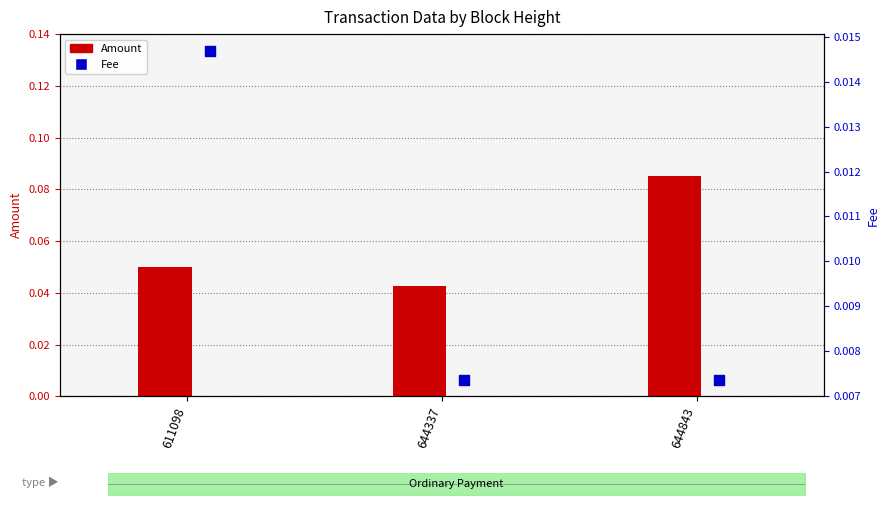

Which series has the widest spread of Y values?

Amount